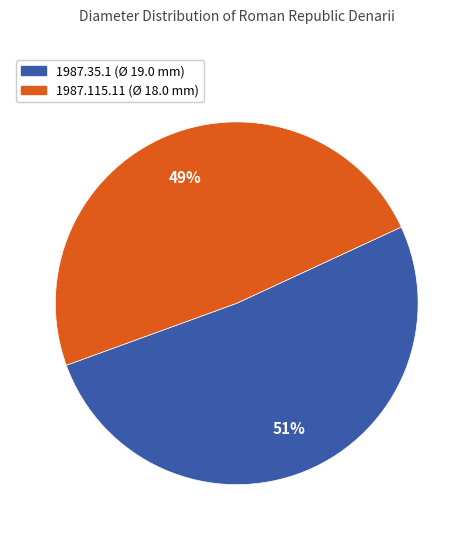

To the nearest percent, what is the average slice percentage?

50%